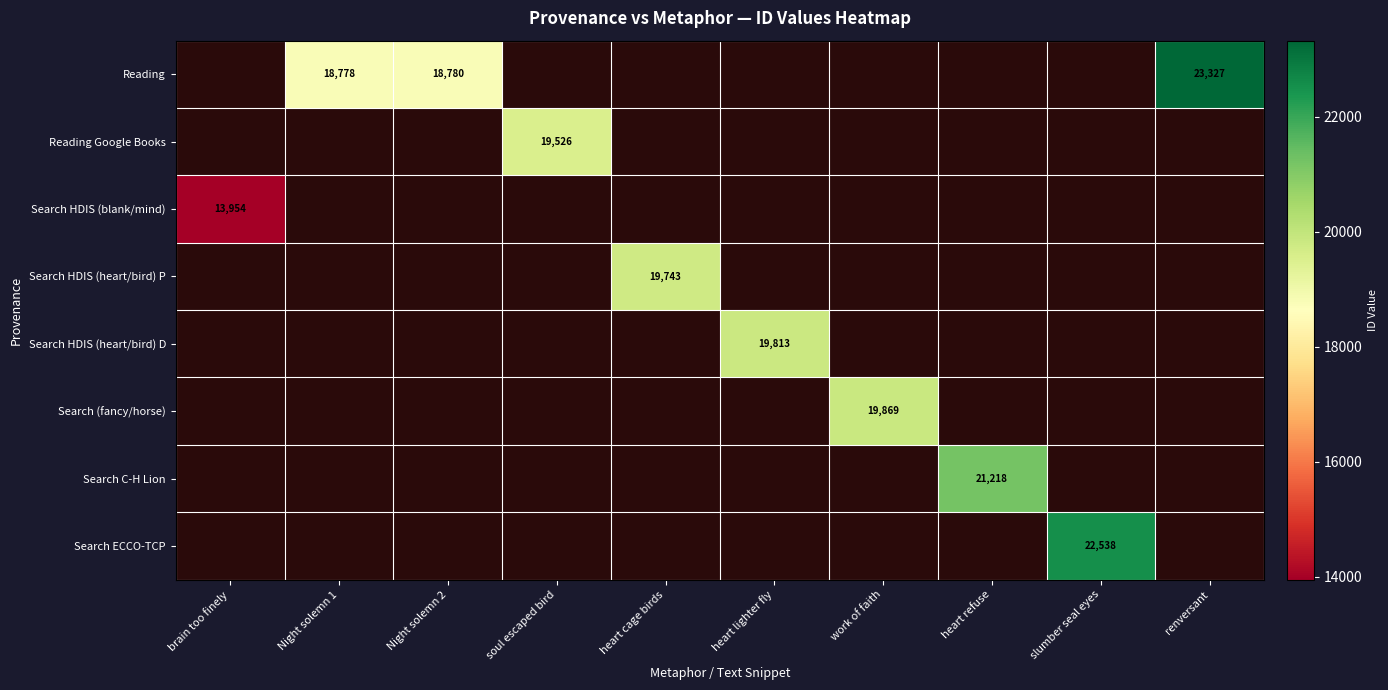

What is the maximum value shown in the chart?

23327.0